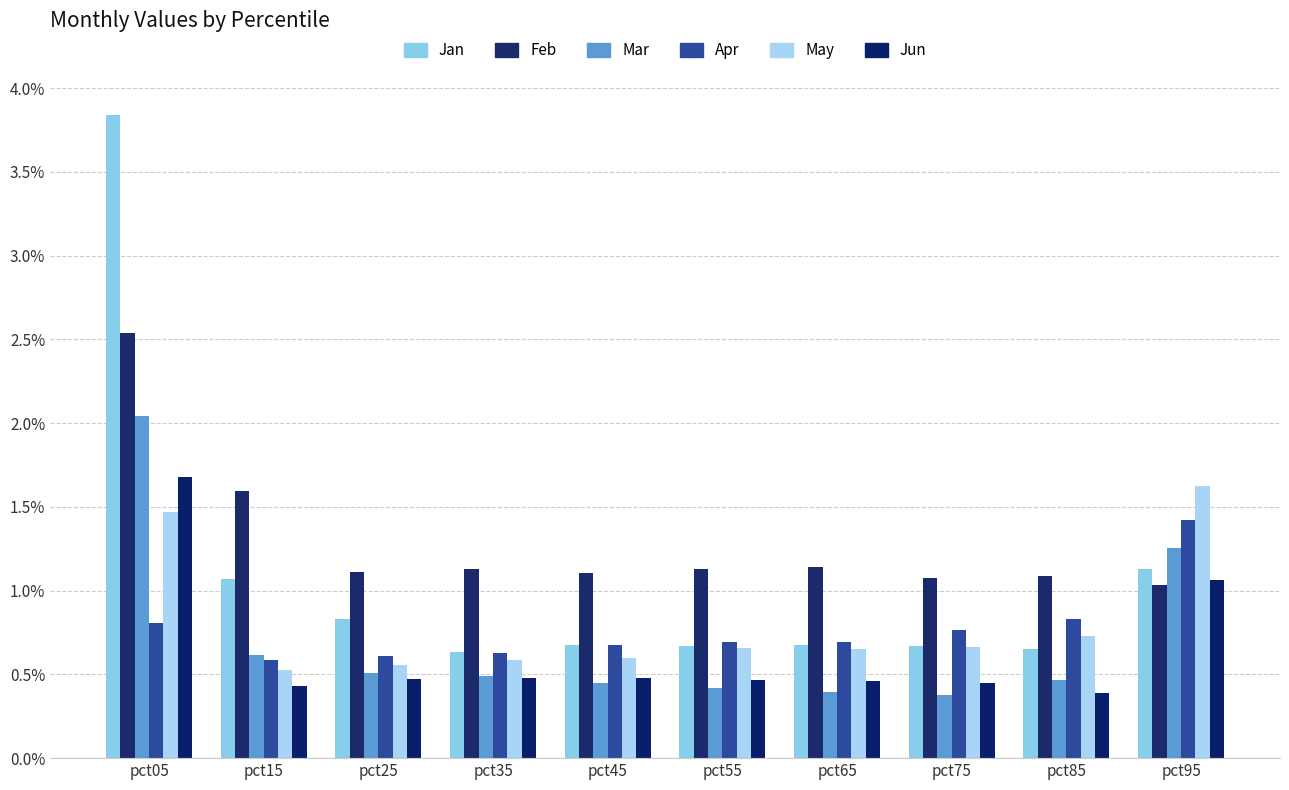

What is the maximum value shown in the chart?

3.8